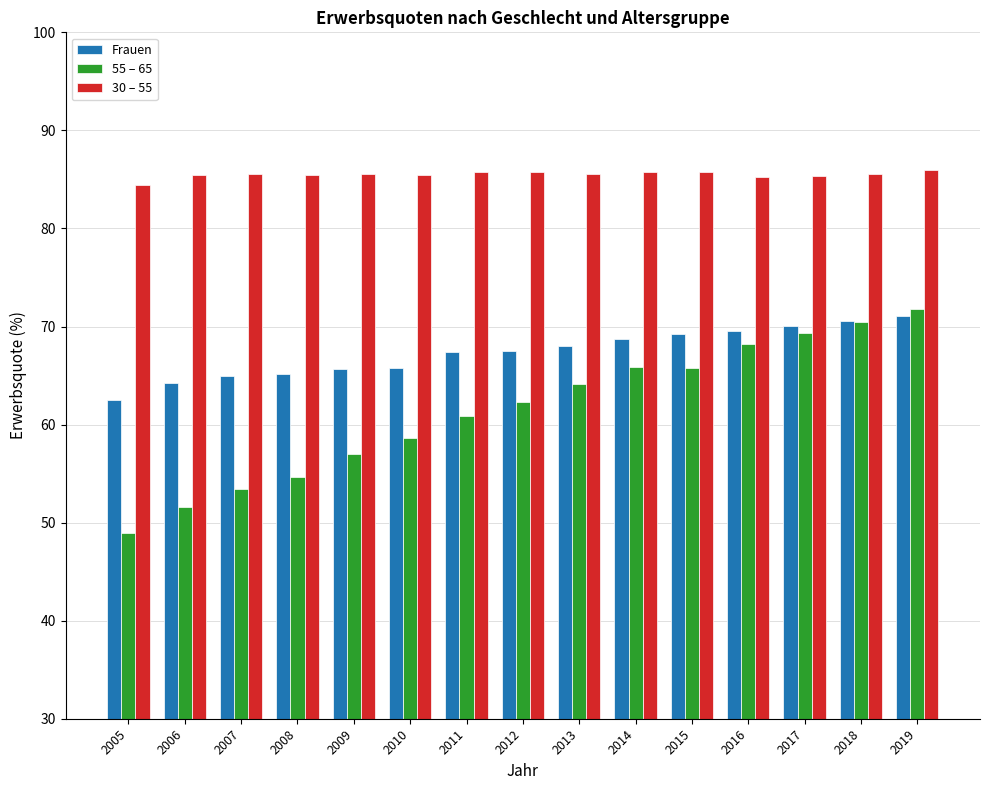

What is the minimum value shown in the chart?

48.9